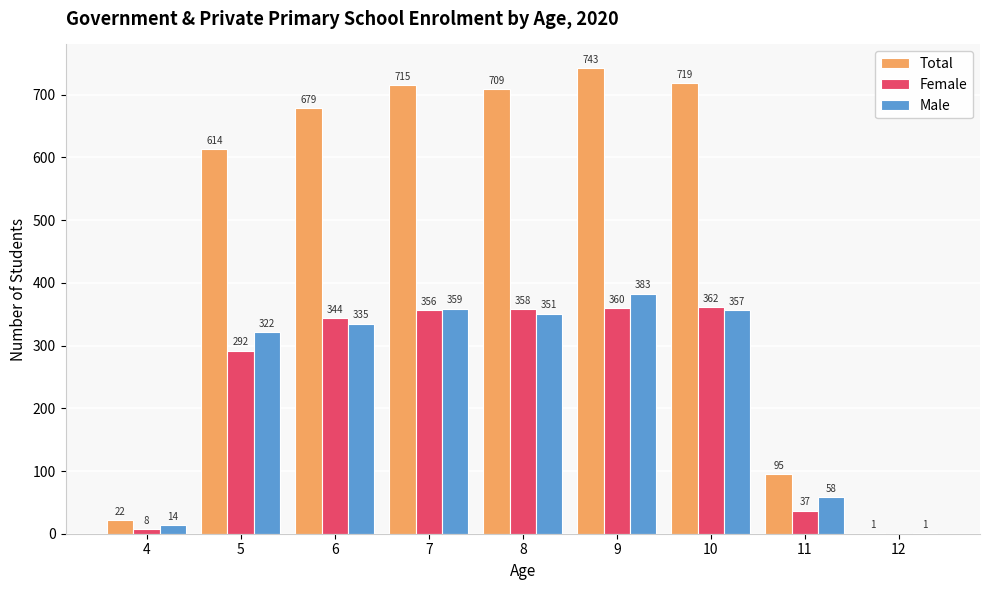

Is it true that Female equals 194 at 9?

False